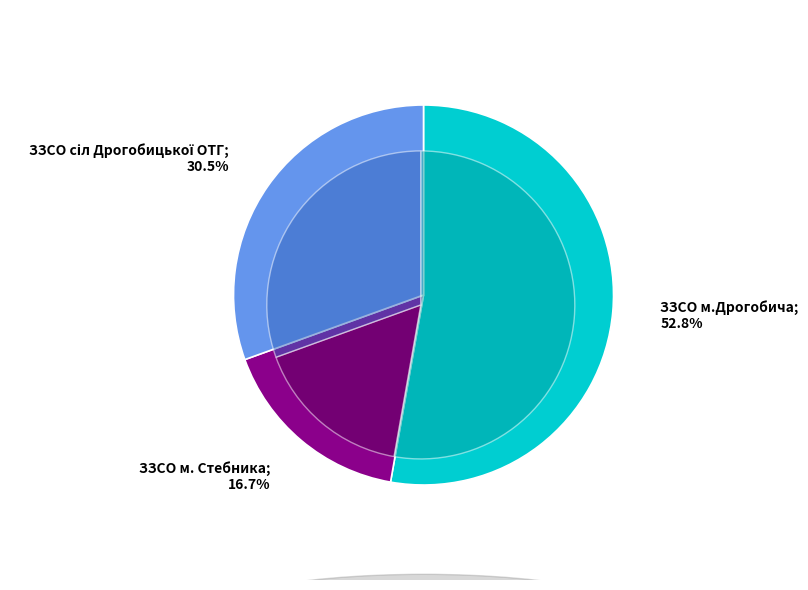

Which slice is the smallest?

ЗЗСО м. Стебника